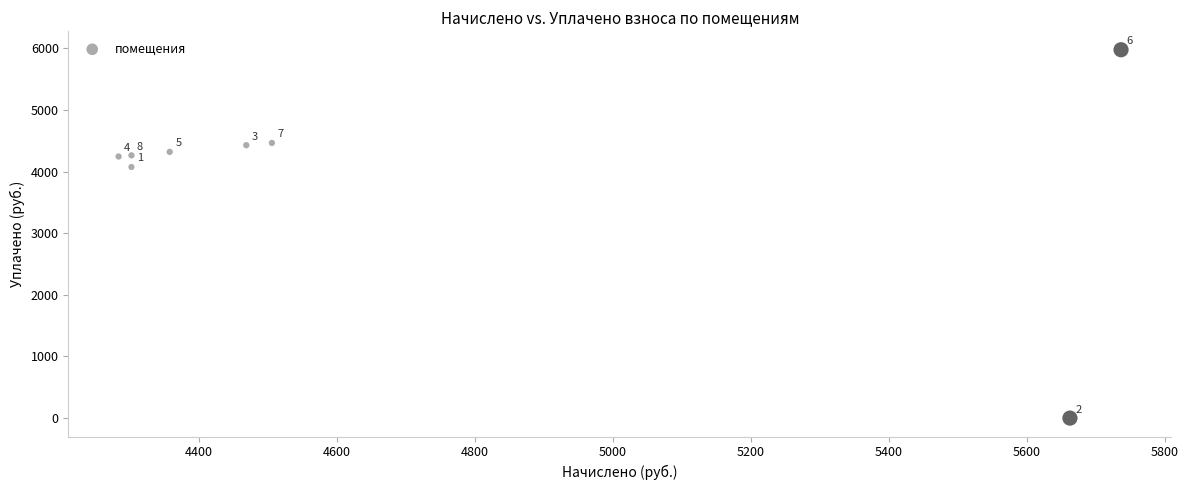

What Y value in the scatter plot is closest to 2989?

4075.3